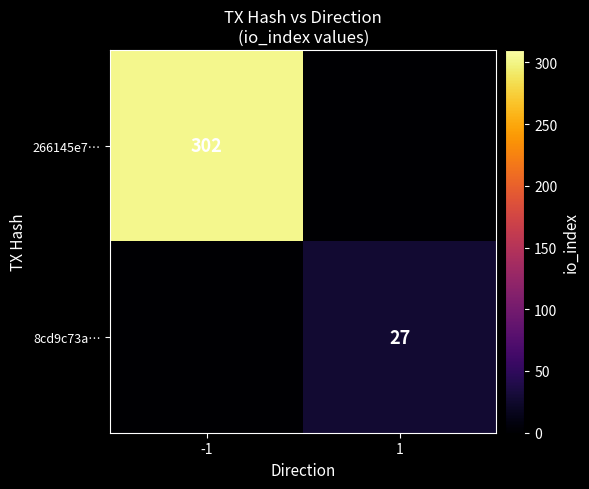

Is it true that 8cd9c73a… equals 44 at 1?

False